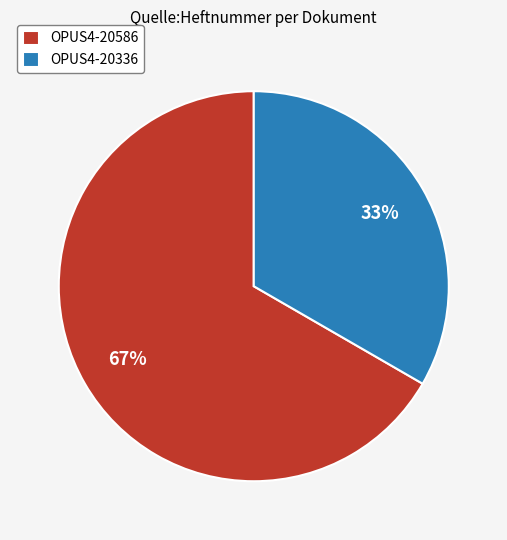

The OPUS4-20336 slice represents 33% of the pie. True or false?

True